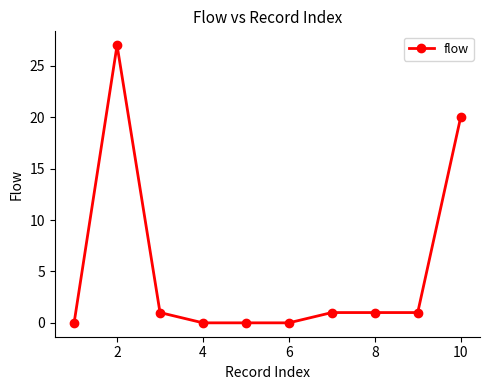

Reading left to right, extract all data points from this chart.

0	27	1	0	0	0	1	1	1	20